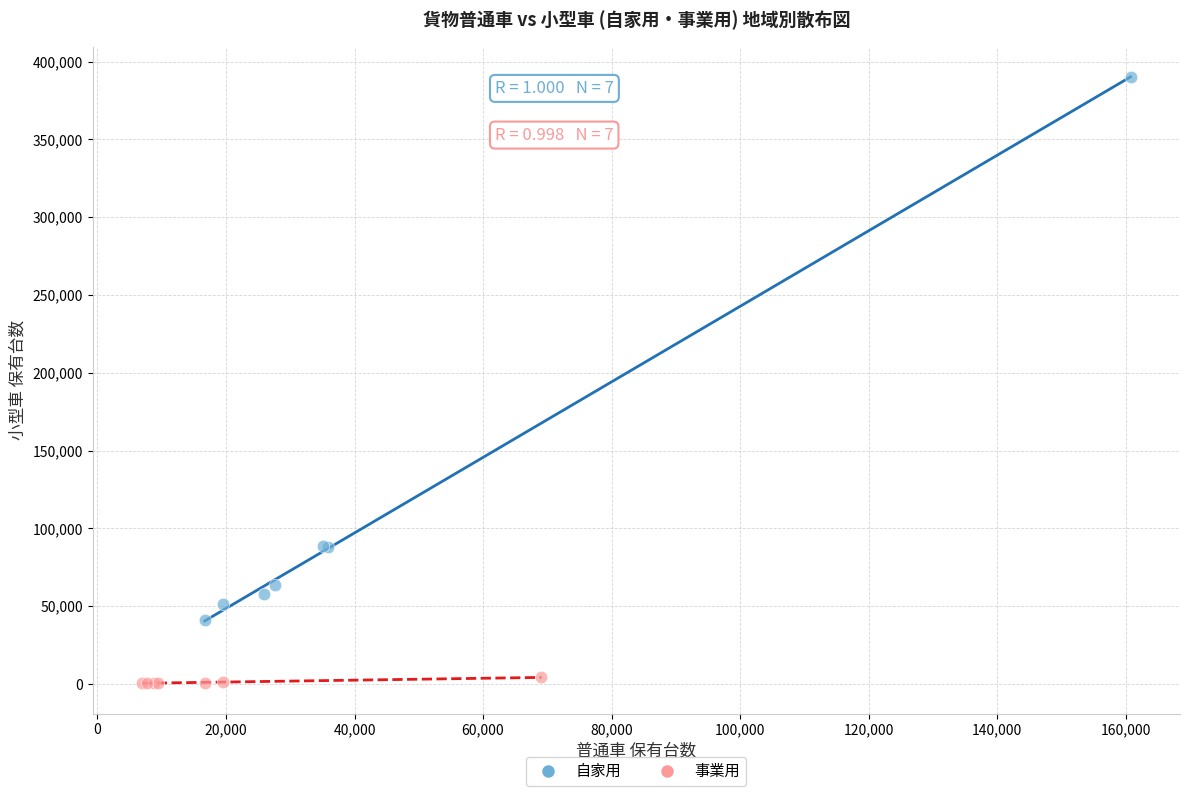

Which series reaches the maximum Y coordinate?

自家用